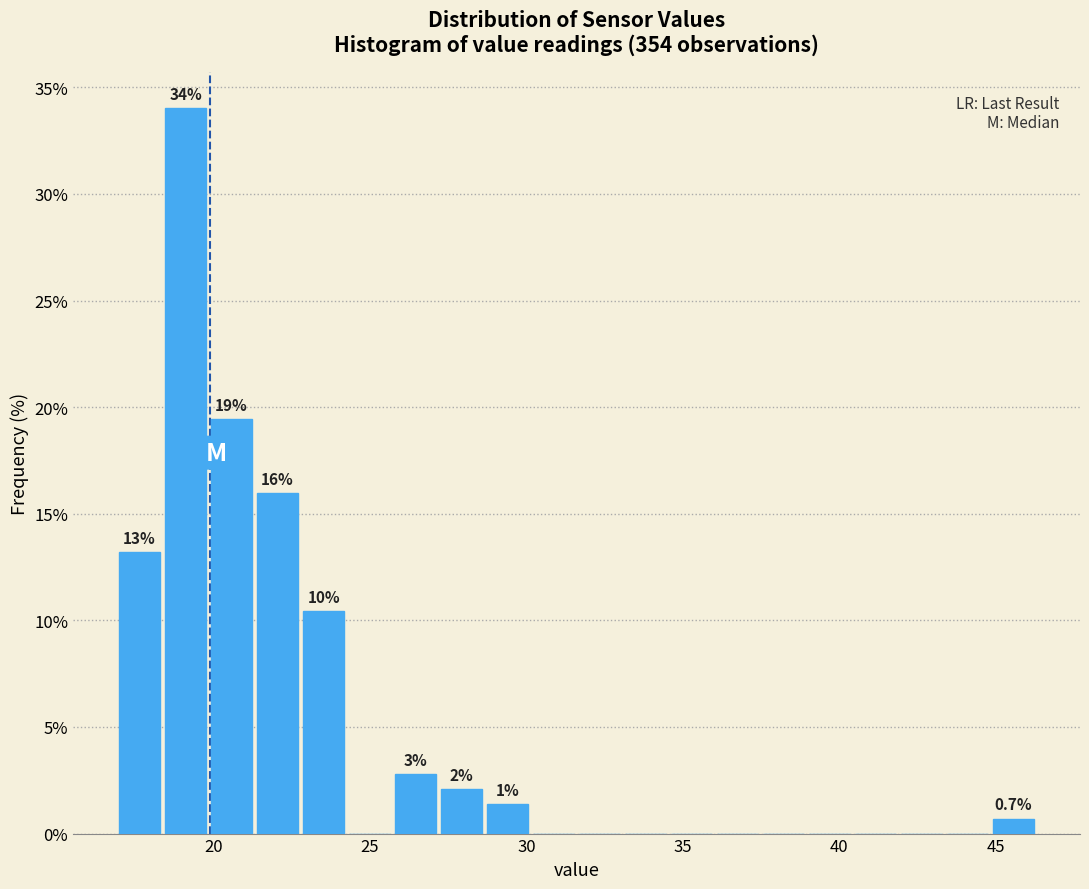

Around what value on the x-axis is the tallest bar? Give the approximate position of its centre, as read against the axis.

19.0